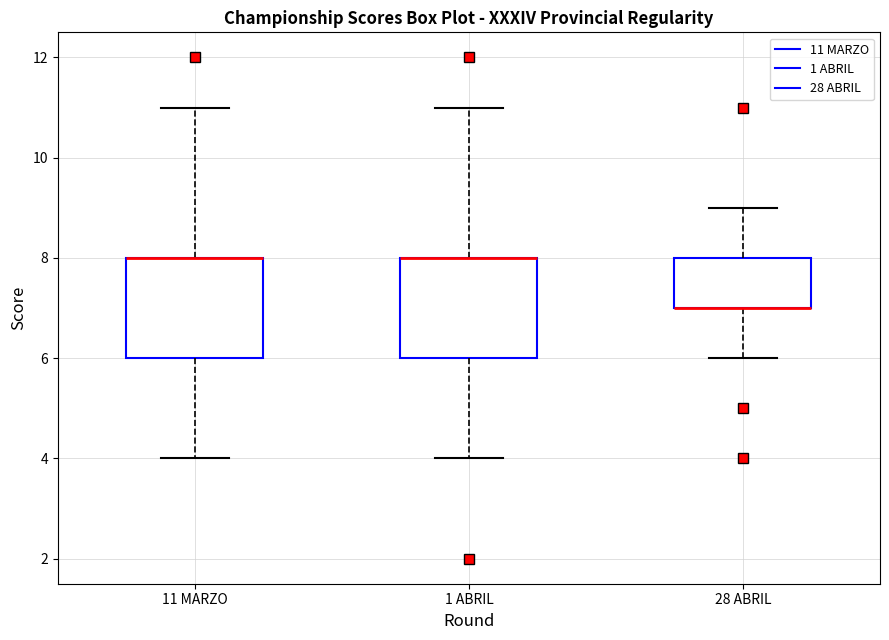

Where does the upper whisker of the box for 1 ABRIL end on the y-axis? The values are not printed on the chart, so give them approximately, as read against the axis.

11